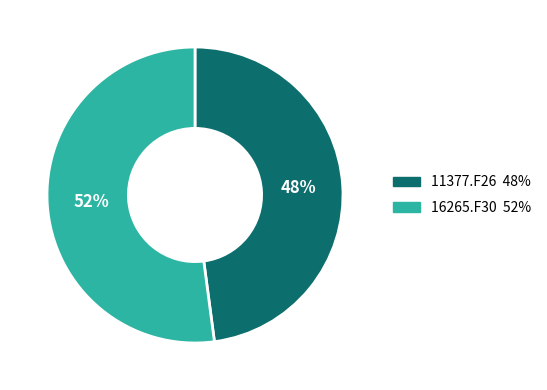

Rank the categories by value from lowest to highest.

11377.F26, 16265.F30